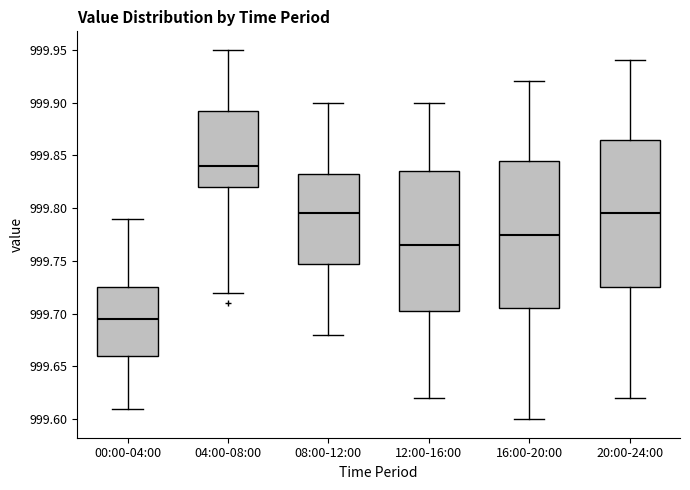

Reading left to right, read every box against the y-axis: the position of its median line, the range the box covers, and the ends of its whiskers. The values are not printed on the chart, so give them approximately, as read against the axis.

00:00-04:00: median 999.695, box 999.660 to 999.725, whiskers 999.610 to 999.790
04:00-08:00: median 999.840, box 999.820 to 999.895, whiskers 999.720 to 999.950
08:00-12:00: median 999.795, box 999.750 to 999.835, whiskers 999.680 to 999.900
12:00-16:00: median 999.765, box 999.705 to 999.835, whiskers 999.620 to 999.900
16:00-20:00: median 999.775, box 999.705 to 999.845, whiskers 999.600 to 999.920
20:00-24:00: median 999.795, box 999.725 to 999.865, whiskers 999.620 to 999.940